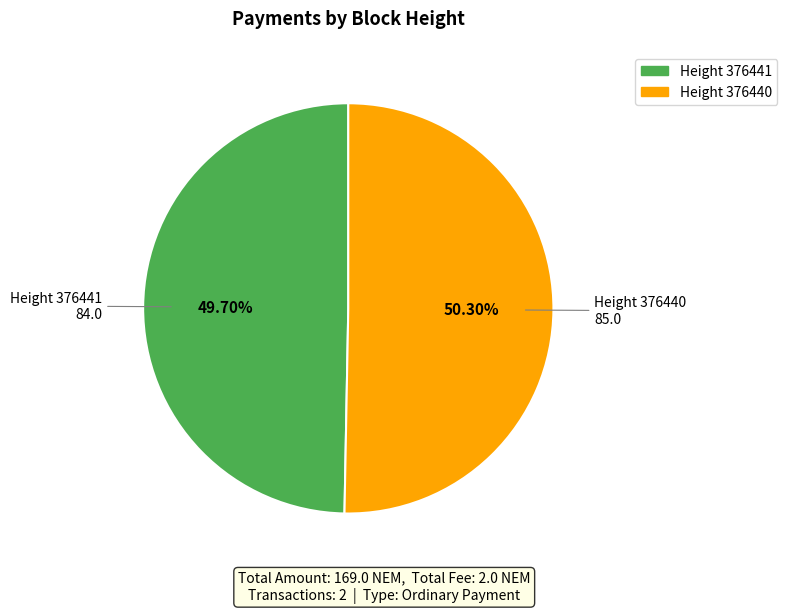

Which slice is the largest?

Height 376440